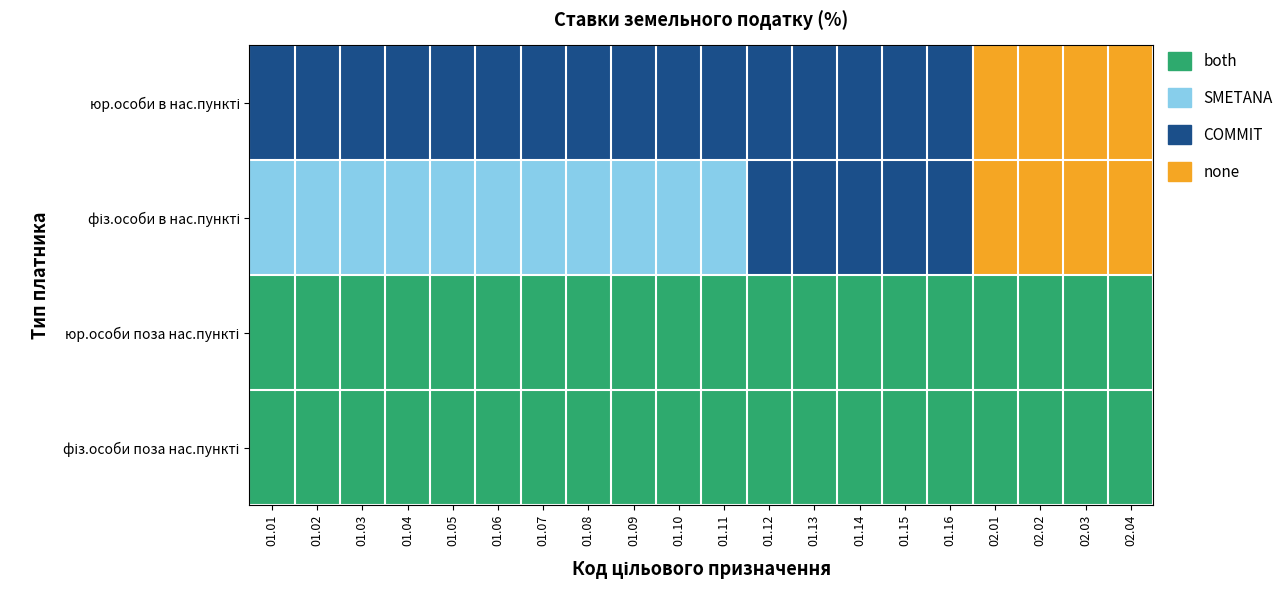

At which category does the chart reach its peak across all series?

01.01